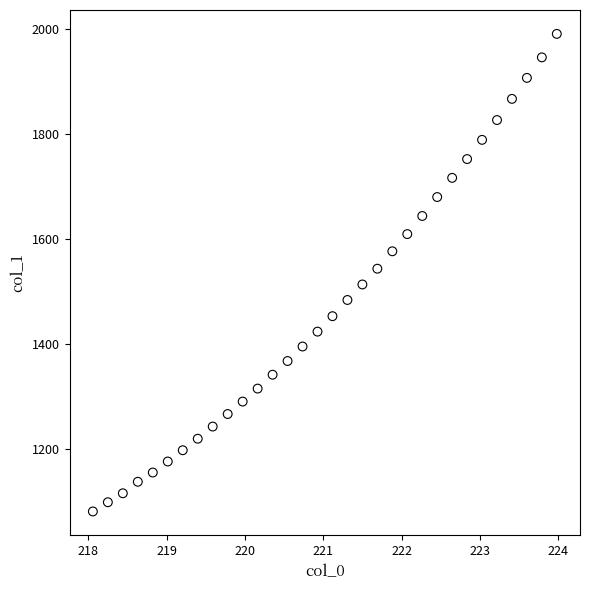

What is the range of Y values (max minus min)?

910.3